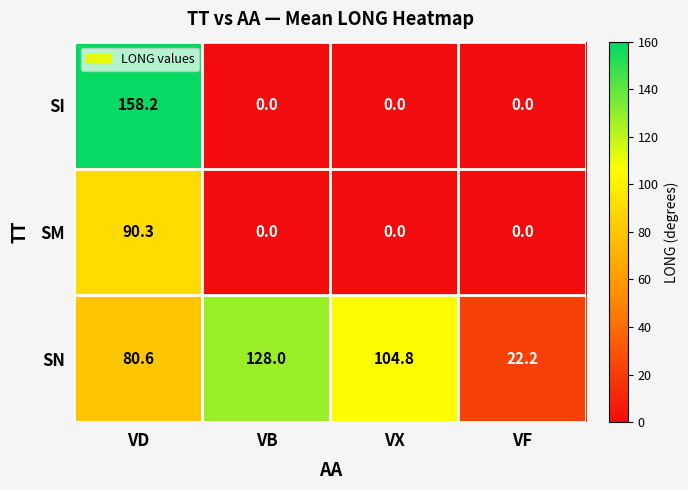

Which series has the largest total across all categories?

SN